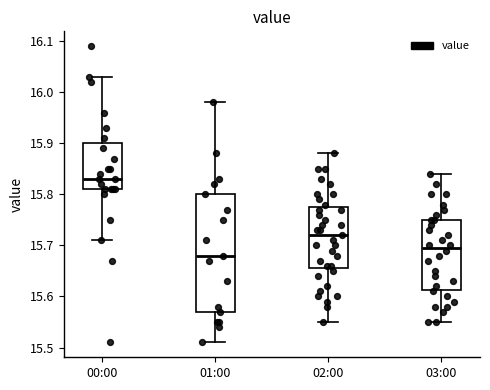

Comparing the boxes themselves (not the whiskers), which one is the tallest?

01:00